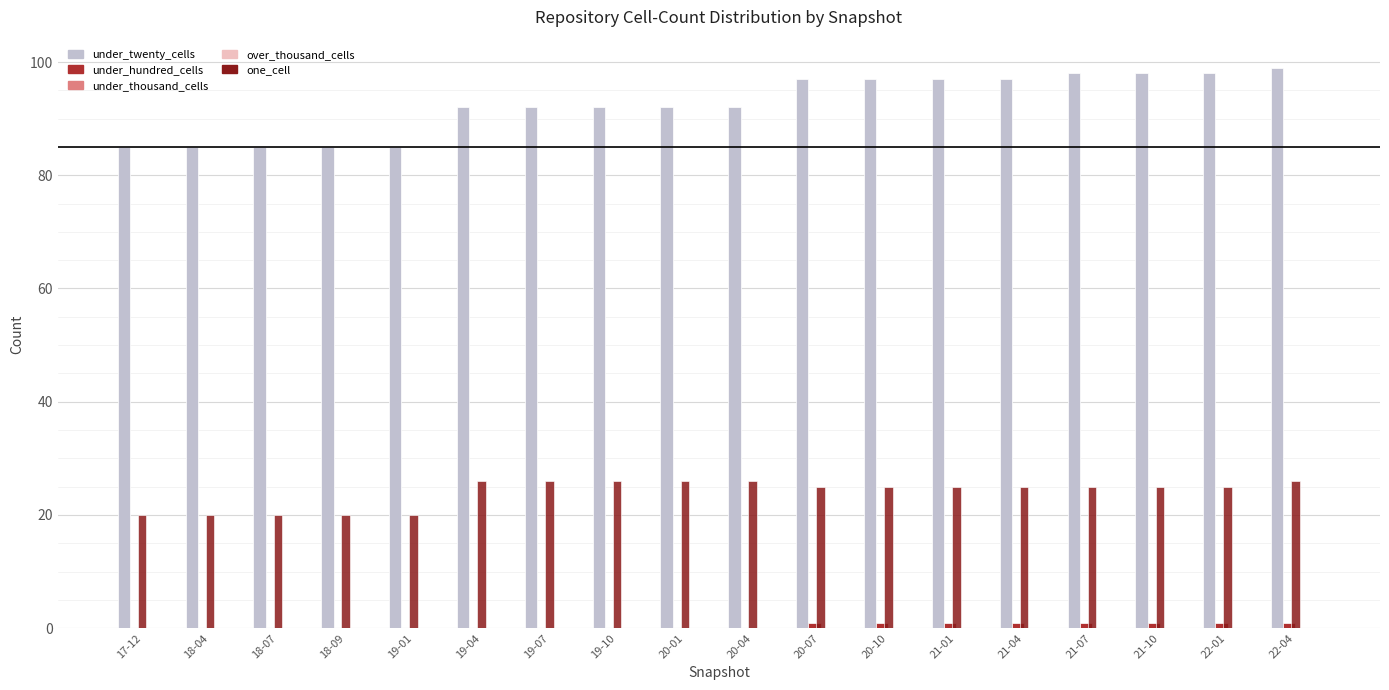

Which series has the largest total across all categories?

under_twenty_cells